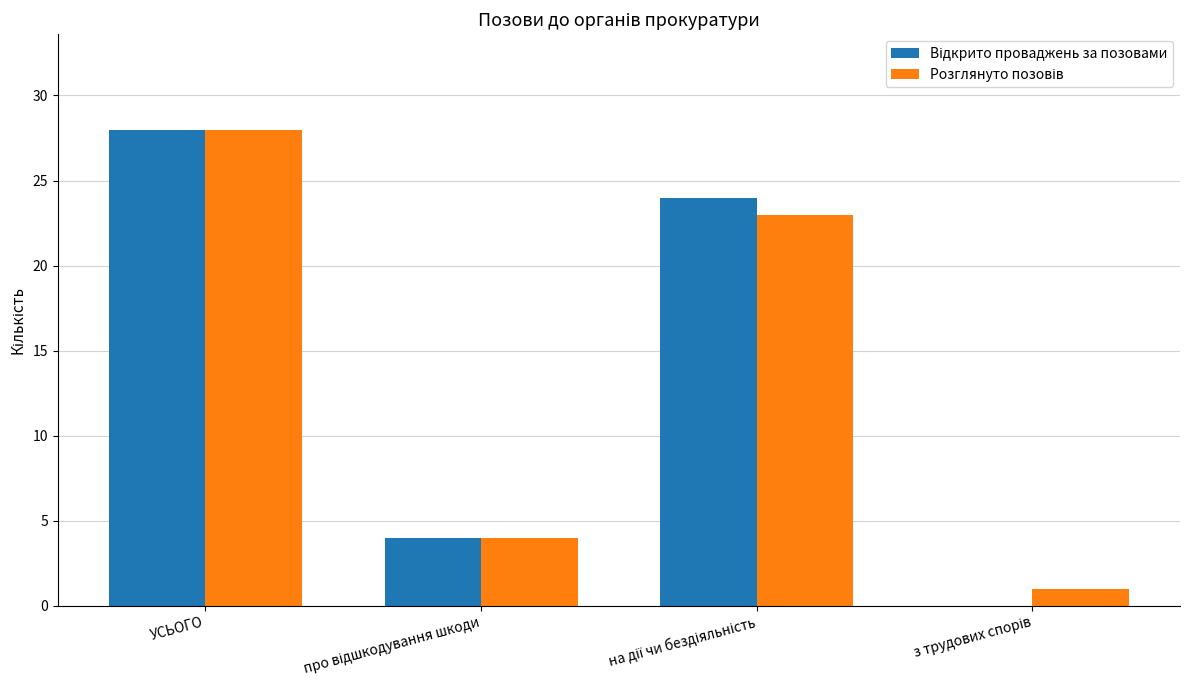

What is the maximum value shown in the chart?

28